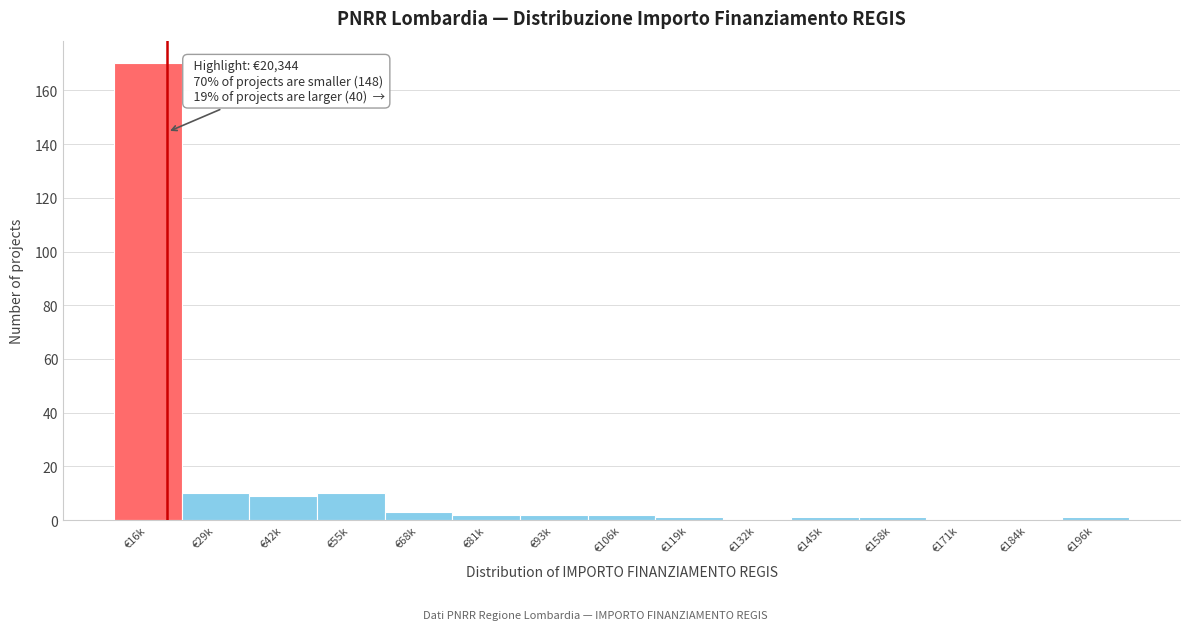

What is the greatest value displayed?

170